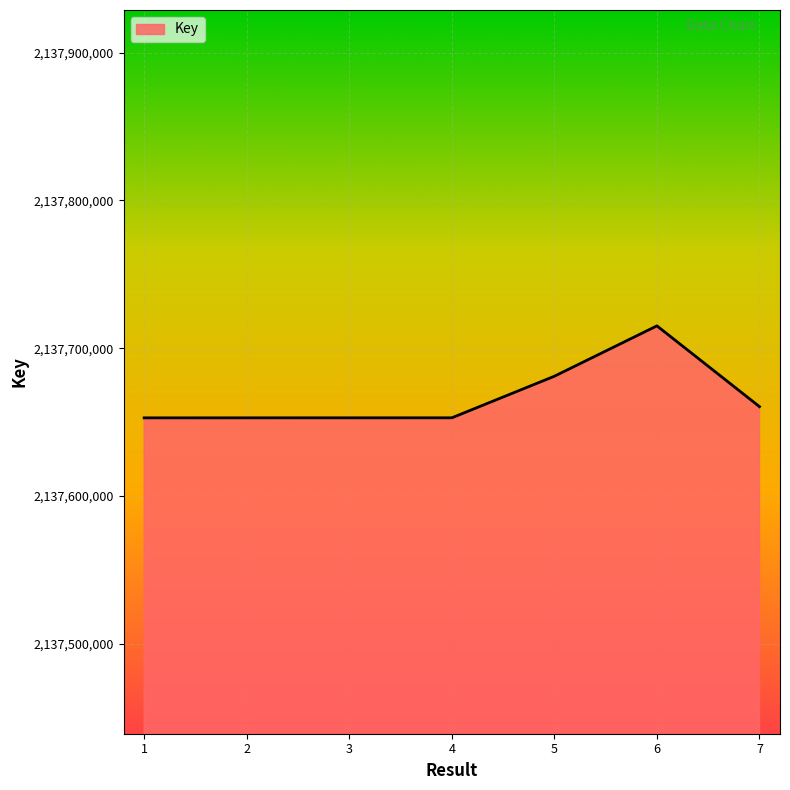

Where is the data nearest to the value 2137683998?

5